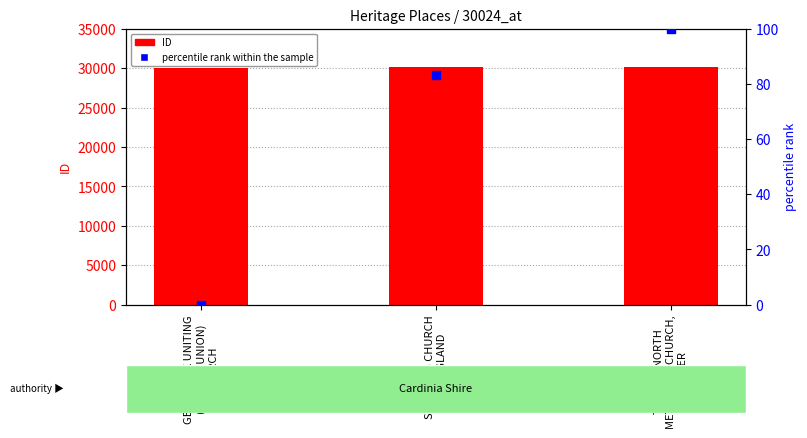

Which series contains the lowest Y value?

percentile rank within the sample